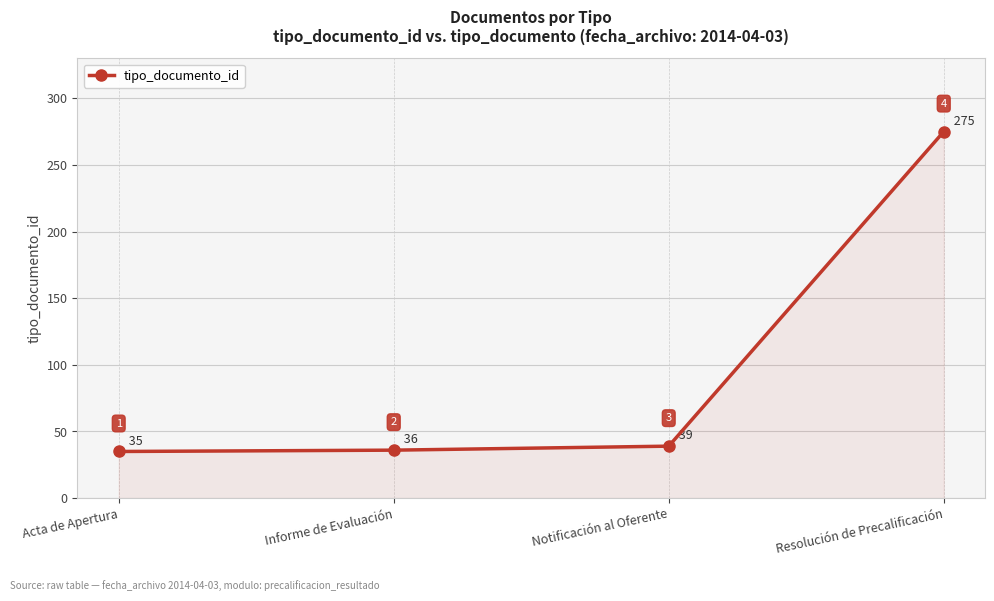

What value does the data have at Informe de Evaluación?

36